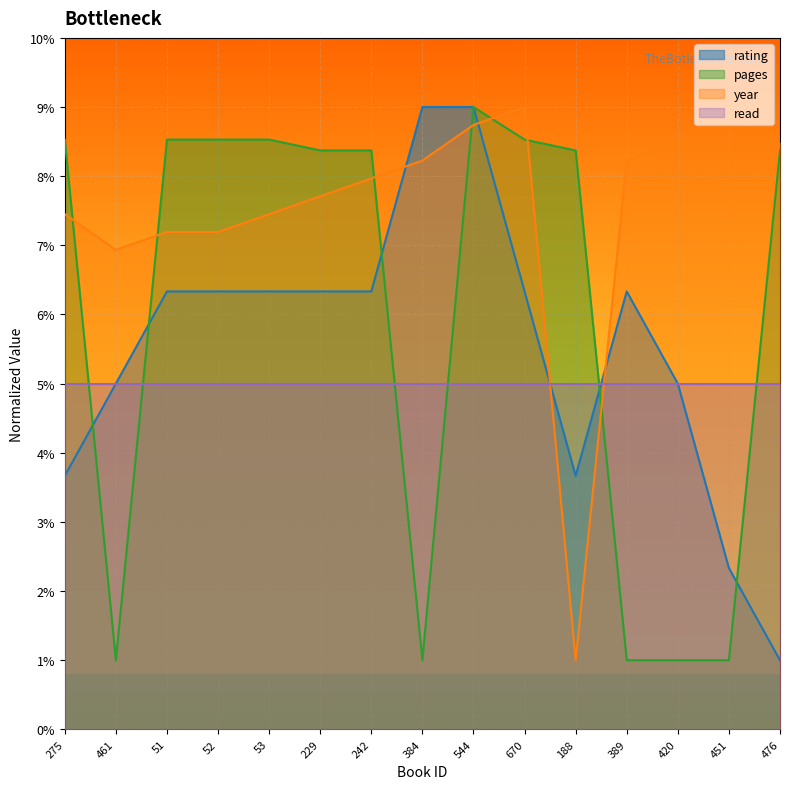

Which series has the largest total across all categories?

year